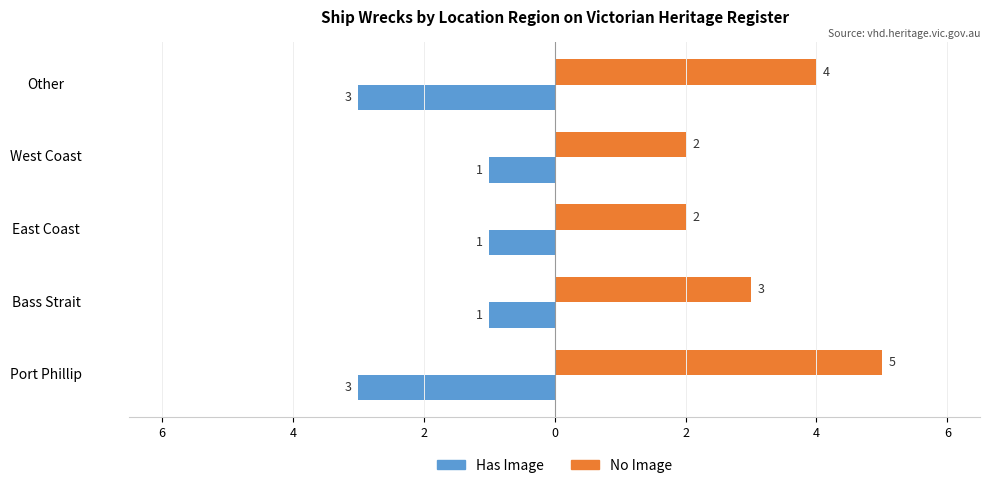

What are all the series names shown in the legend?

Has Image, No Image